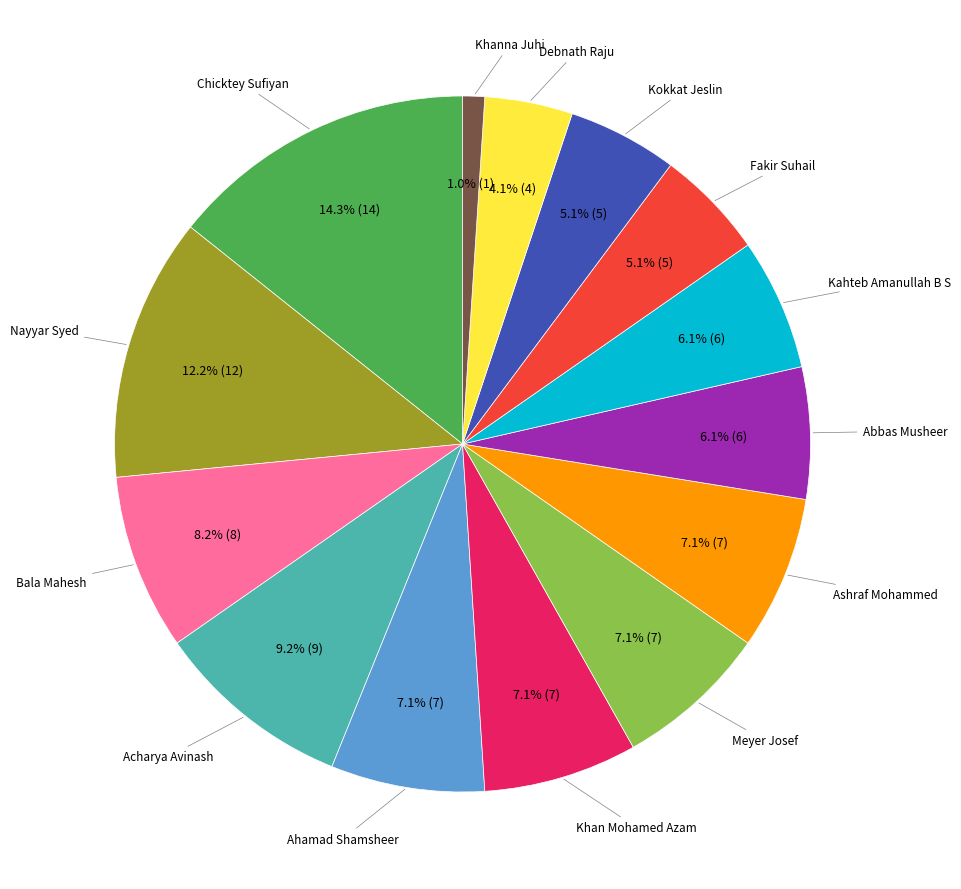

How many segments does this pie chart have?

14